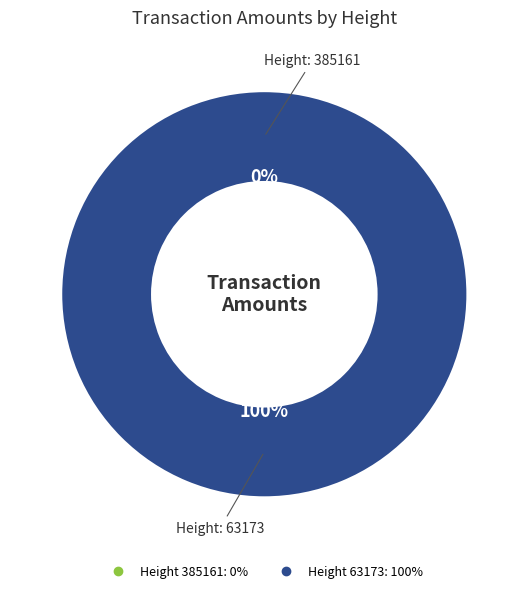

Do 63173 and 385161 together represent more than half of the pie?

Yes